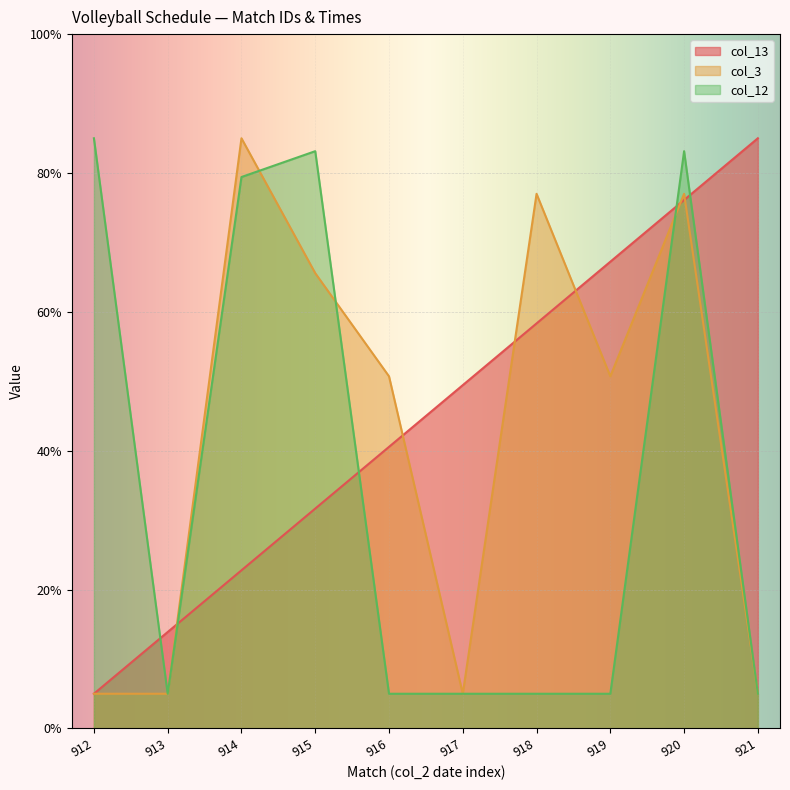

What are all the series names shown in the legend?

col_13, col_3, col_12